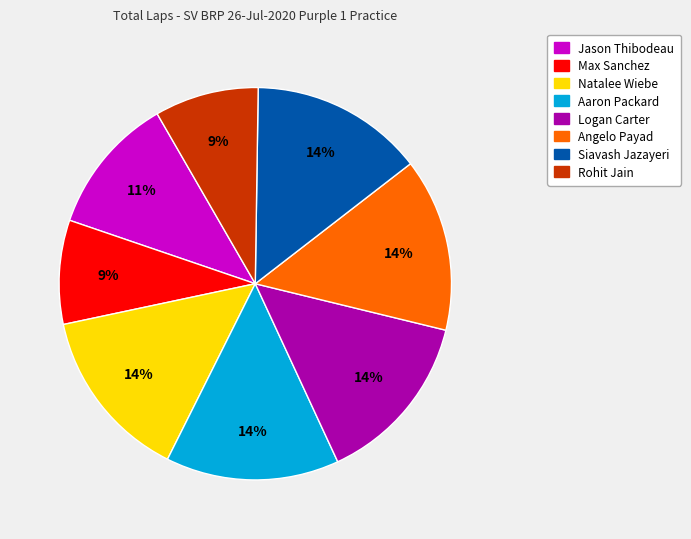

To the nearest percent, what is the average slice percentage?

12%